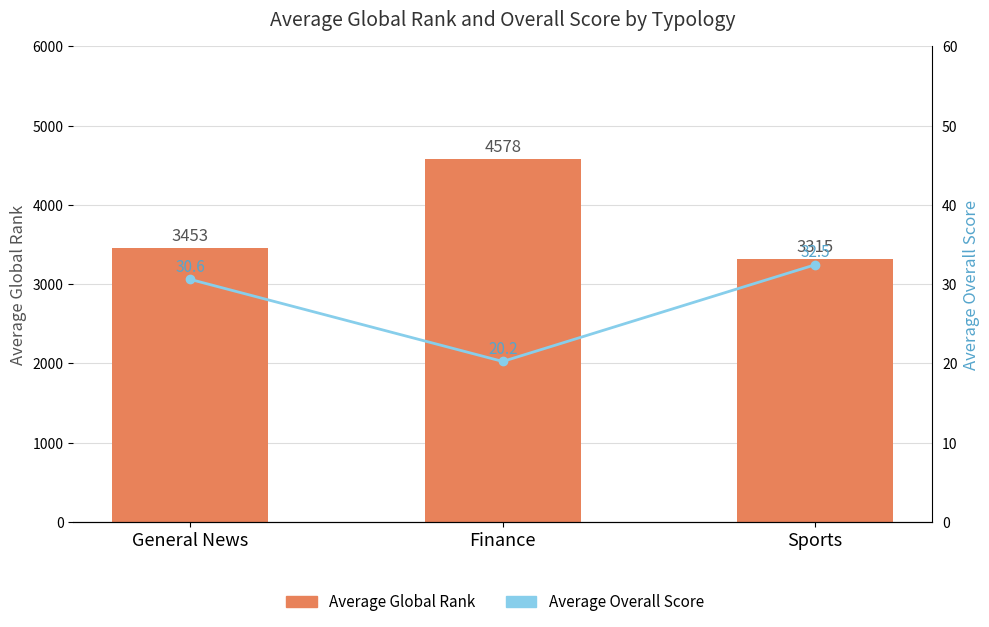

At which category is the sum across all series the highest?

Finance